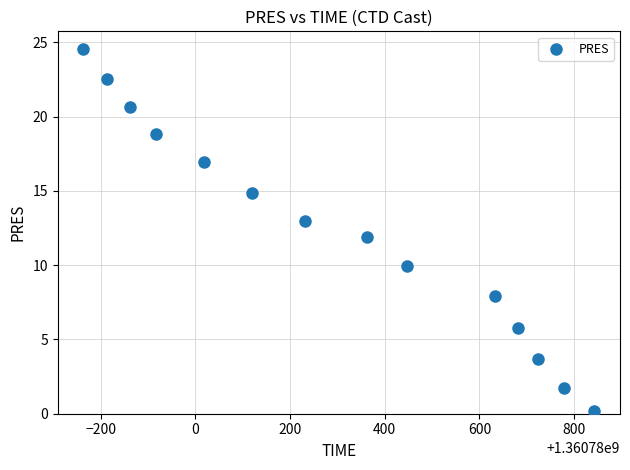

What is the range of X values (max minus min)?

1080.0